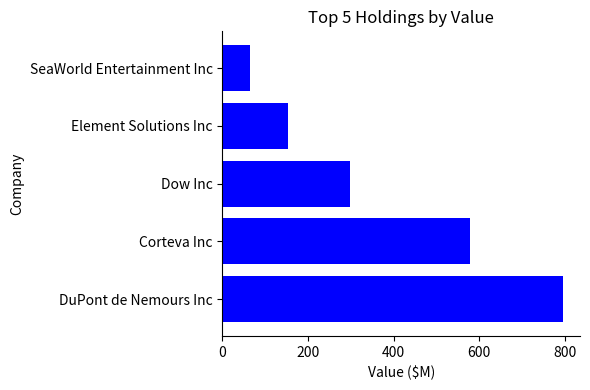

Between SeaWorld Entertainment Inc and Corteva Inc, which is larger?

Corteva Inc